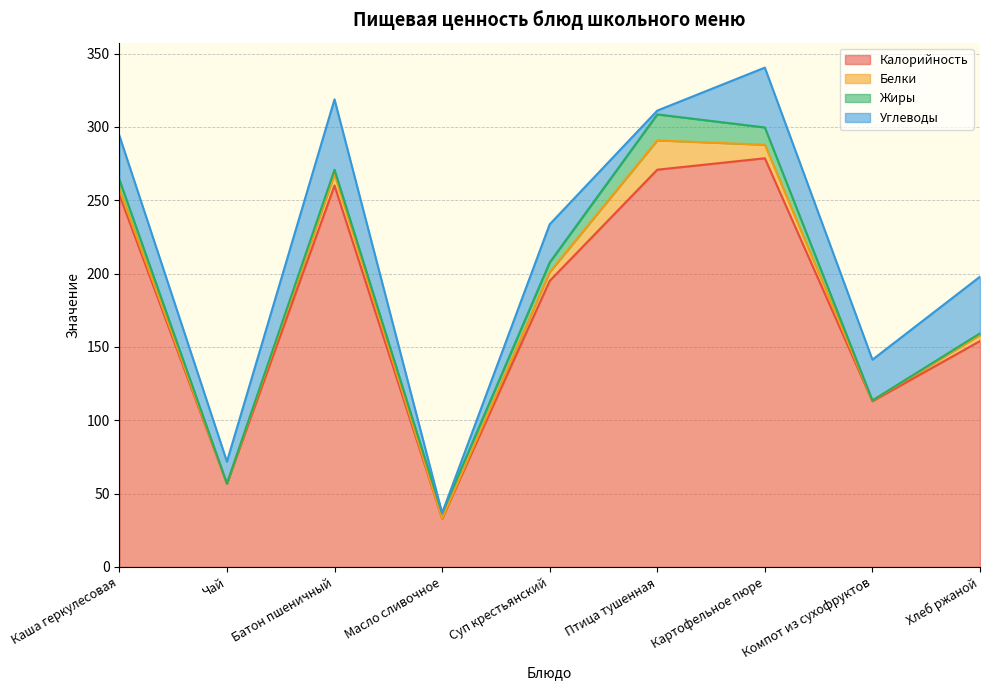

Reading left to right, list all the values displayed in this chart.

Калорийность: Каша геркулесовая=253.8	Чай=56.9	Батон пшеничный=260.0	Масло сливочное=33.0	Суп крестьянский=195.0	Птица тушенная=270.8	Картофельное пюре=278.6	Компот из сухофруктов=113.0	Хлеб ржаной=154.0
Белки: Каша геркулесовая=3.8	Чай=0.0	Батон пшеничный=7.7	Масло сливочное=0.0	Суп крестьянский=5.9	Птица тушенная=20.0	Картофельное пюре=9.2	Компот из сухофруктов=0.4	Хлеб ржаной=4.1
Жиры: Каша геркулесовая=6.6	Чай=0.0	Батон пшеничный=3.1	Масло сливочное=3.6	Суп крестьянский=6.6	Птица тушенная=17.7	Картофельное пюре=11.8	Компот из сухофруктов=0.1	Хлеб ржаной=1.1
Углеводы: Каша геркулесовая=30.0	Чай=15.0	Батон пшеничный=48.0	Масло сливочное=0.1	Суп крестьянский=26.0	Птица тушенная=2.6	Картофельное пюре=40.8	Компот из сухофруктов=27.8	Хлеб ржаной=38.6